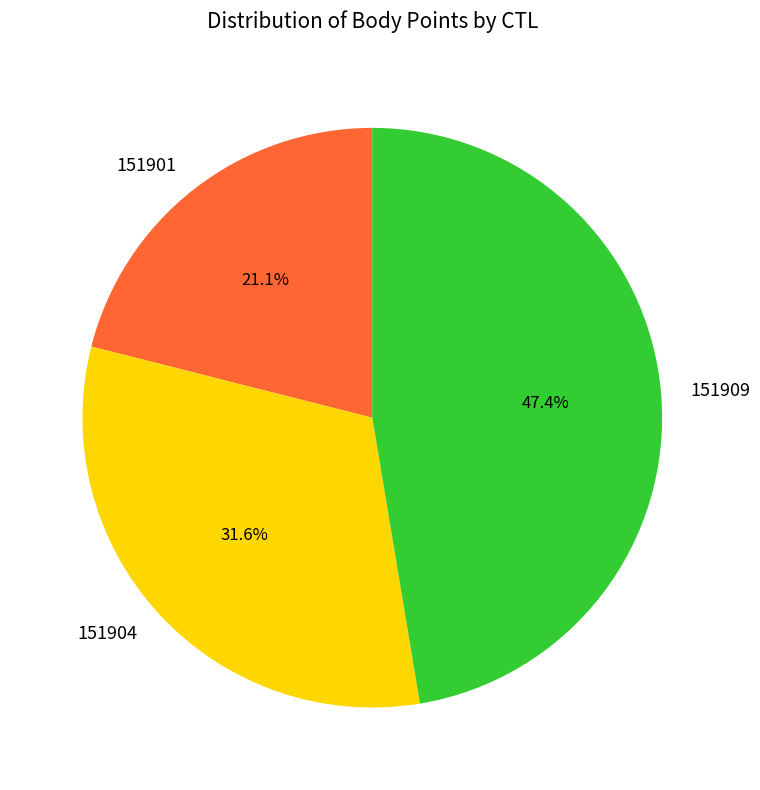

Combined, do 151901 and 151909 account for over 50%?

Yes